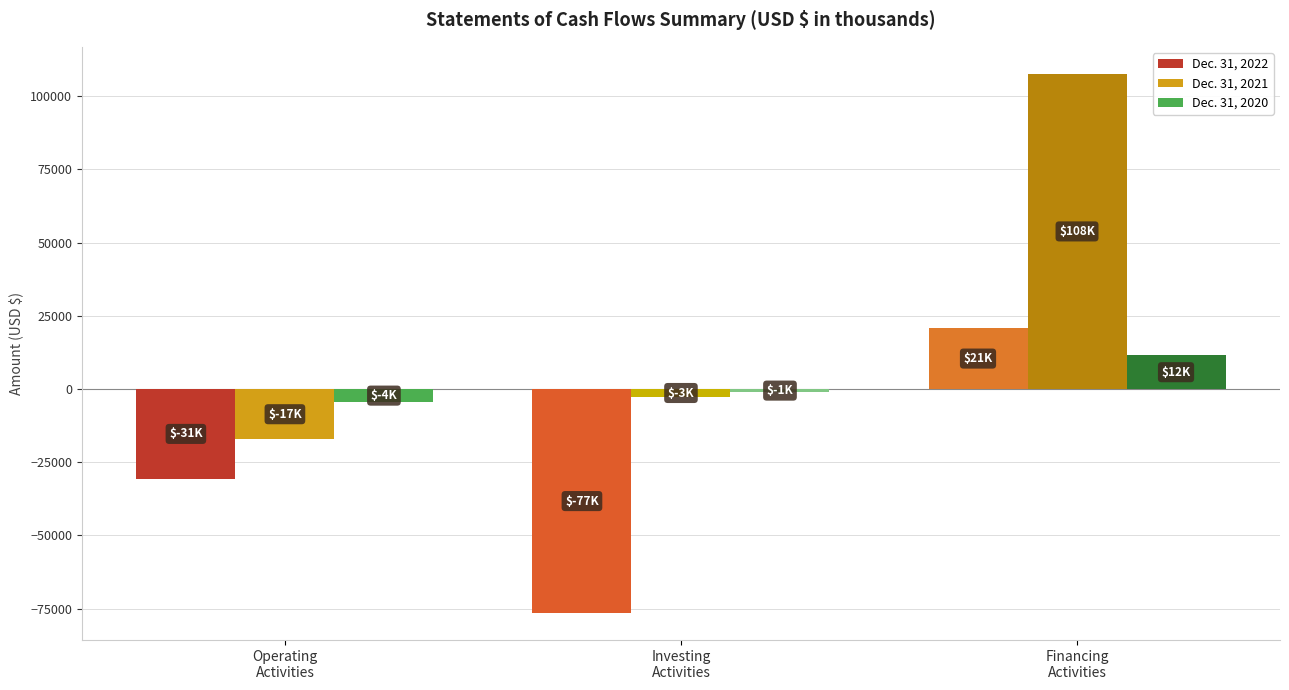

List the labels in order of Dec. 31, 2021 value, largest first.

Financing
Activities, Investing
Activities, Operating
Activities